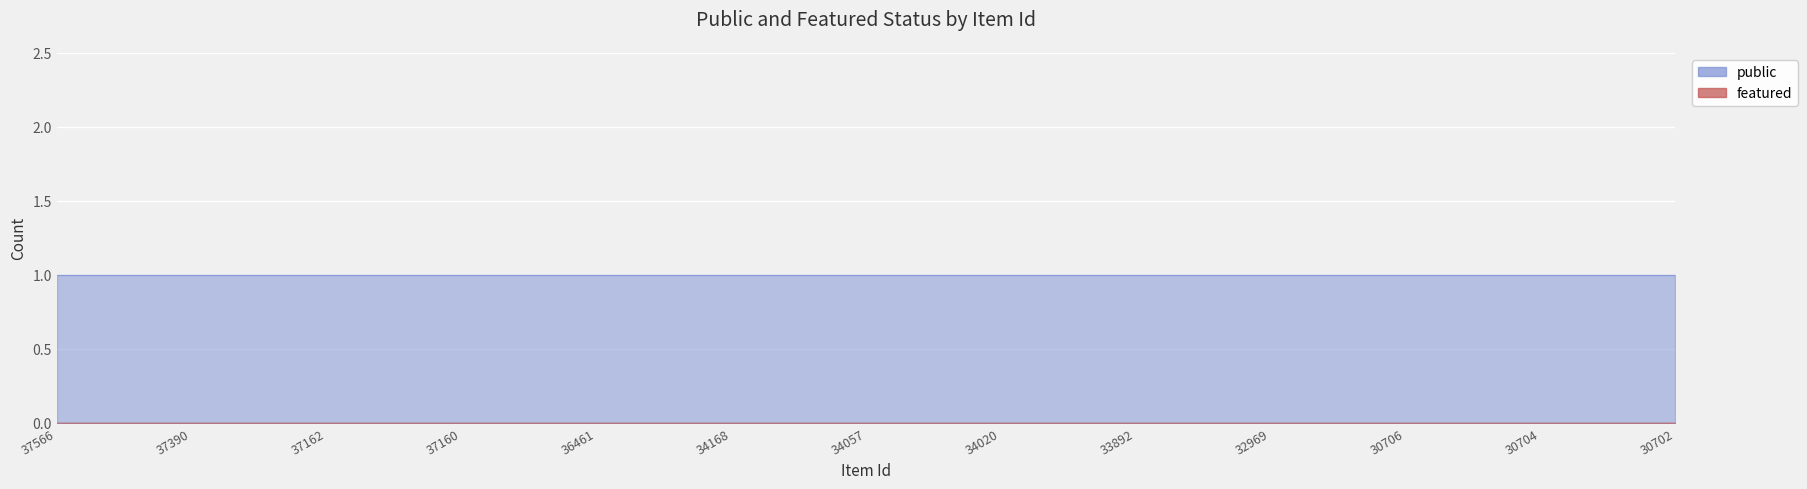

True or false: featured and public intersect in this chart.

False